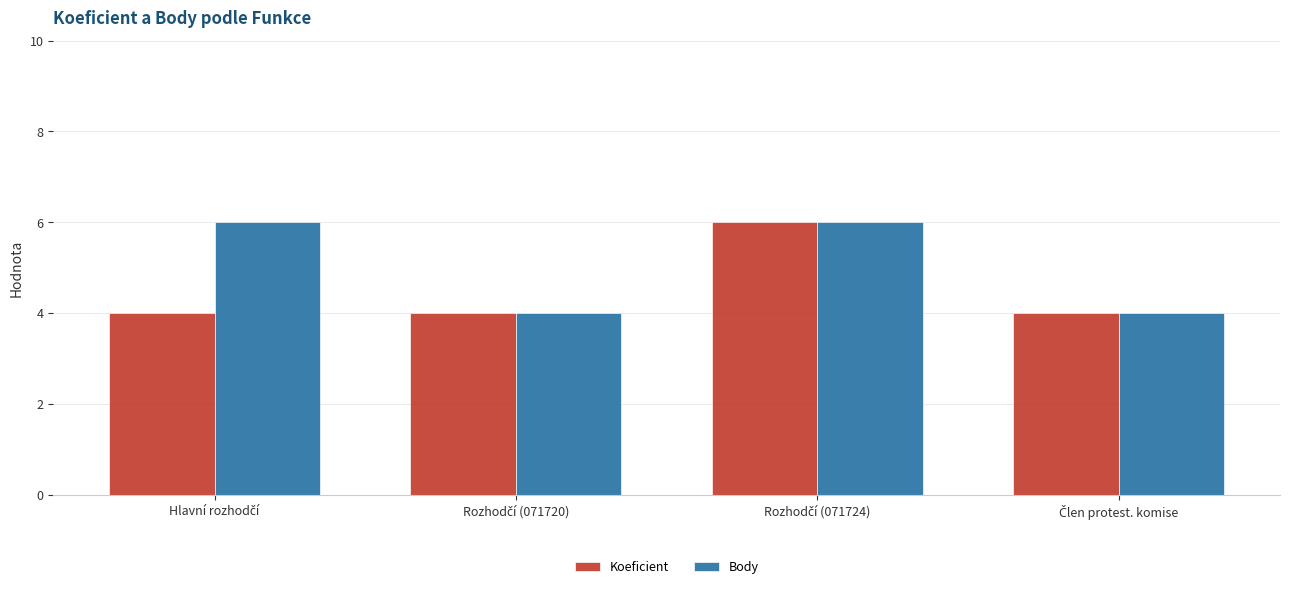

Does the chart contain stacked bars?

No